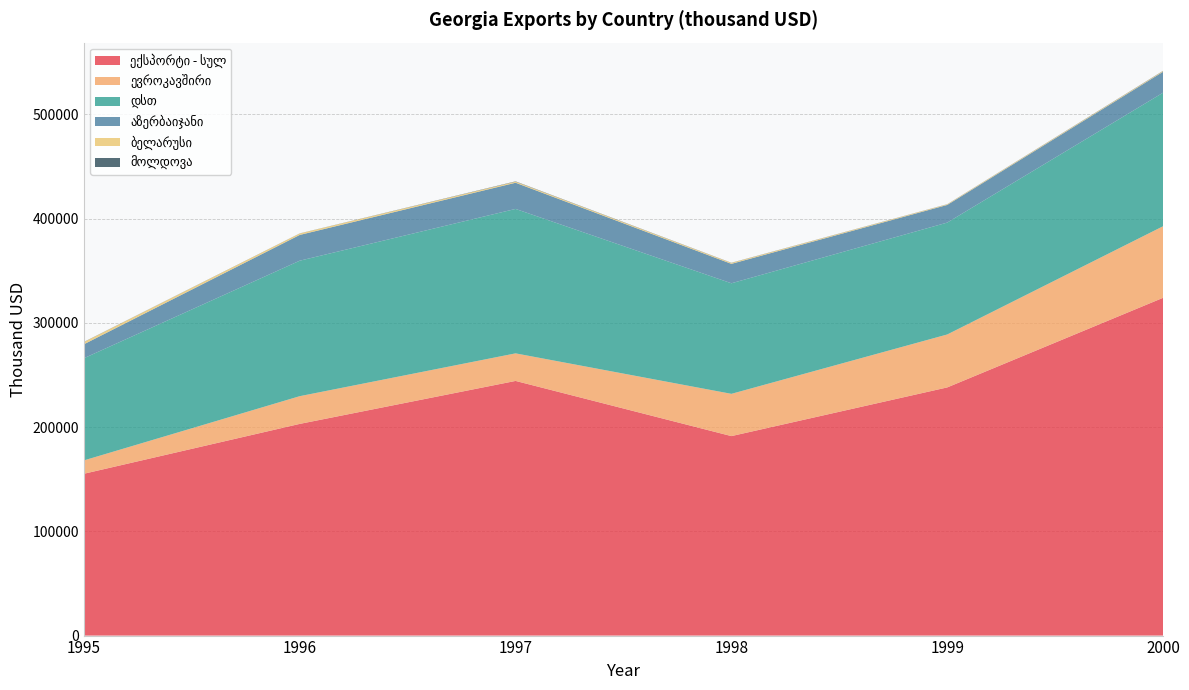

Reading left to right, list all the values displayed in this chart.

ექსპორტი - სულ: 155199.3	203022.3	244227.4	191317.5	238005.6	323938.3
ევროკავშირი: 12808.5	26580.8	26439.0	40525.7	50774.2	68632.4
დსთ: 97988.3	129932.6	138522.2	106026.0	107296.8	128077.2
აზერბაიჯანი: 13384.4	24714.4	25106.8	18636.2	16936.8	20079.6
ბელარუსი: 2134.1	1382.7	1060.9	892.6	570.1	649.3
მოლდოვა: 149.0	104.2	275.3	149.1	119.9	221.6